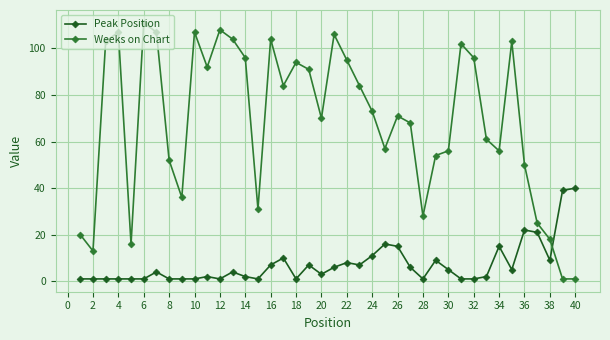

True or false: Peak Position has more than 2 interior local peaks.

True